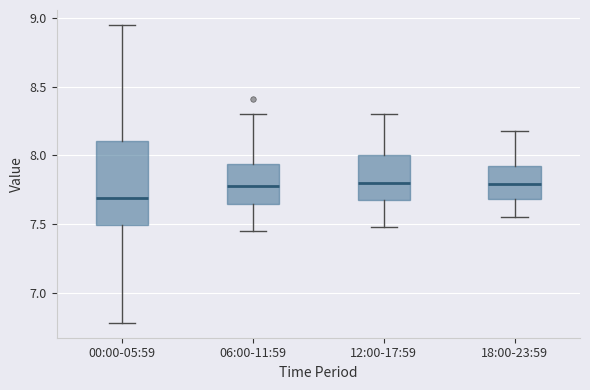

Reading left to right, transcribe this box plot: for each box, give where its median line is, the range the box spans, and where its two whiskers end, as read against the y-axis. The values are not printed on the chart, so give them approximately, as read against the axis.

00:00-05:59: median 7.70, box 7.50 to 8.10, whiskers 6.80 to 8.95
06:00-11:59: median 7.80, box 7.65 to 7.95, whiskers 7.45 to 8.30
12:00-17:59: median 7.80, box 7.65 to 8.00, whiskers 7.50 to 8.30
18:00-23:59: median 7.80, box 7.70 to 7.90, whiskers 7.55 to 8.20